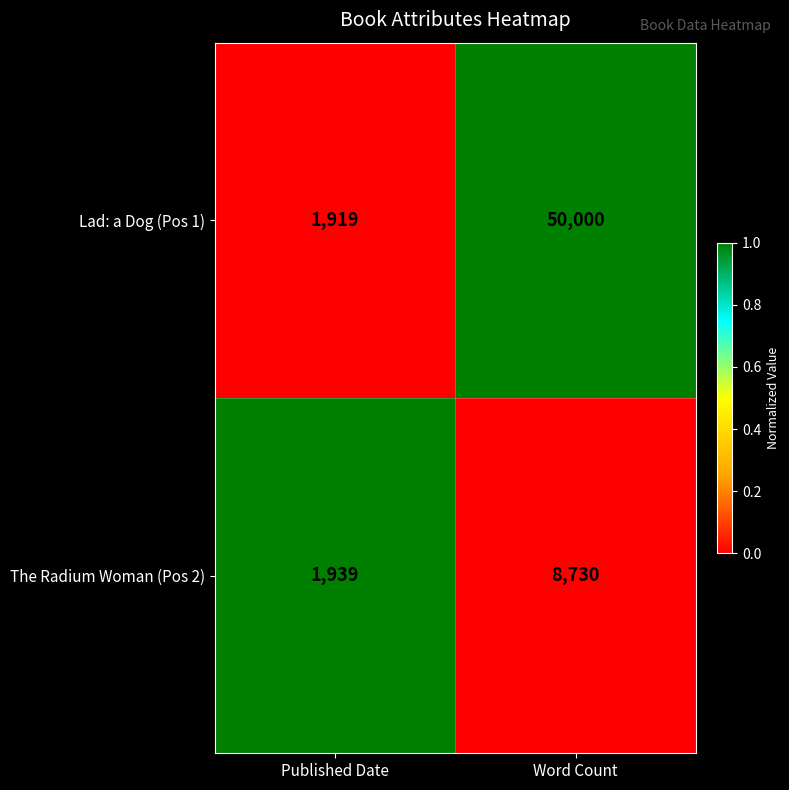

Rank the series at Word Count from lowest to highest value.

The Radium Woman (Pos 2), Lad: a Dog (Pos 1)